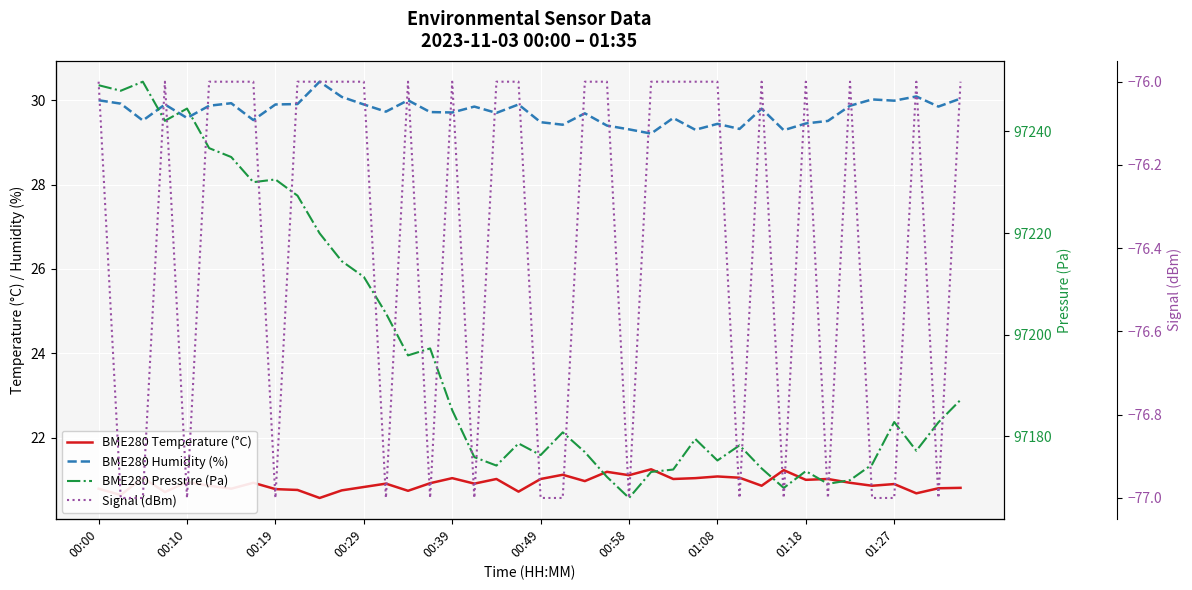

Reading left to right, transcribe all the data shown in this chart.

BME280 Temperature (°C): 20.8	20.6	21.1	20.7	20.9	20.9	20.8	20.9	20.8	20.8	20.6	20.8	20.8	20.9	20.7	20.9	21.0	20.9	21.0	20.7	21.0	21.1	21.0	21.2	21.1	21.2	21.0	21.0	21.1	21.1	20.9	21.2	21.0	21.0	20.9	20.9	20.9	20.7	20.8	20.8
BME280 Humidity (%): 30.0	29.9	29.5	29.9	29.6	29.9	29.9	29.5	29.9	29.9	30.4	30.1	29.9	29.7	30.0	29.7	29.7	29.9	29.7	29.9	29.5	29.4	29.7	29.4	29.3	29.2	29.6	29.3	29.4	29.3	29.8	29.3	29.4	29.5	29.9	30.0	30.0	30.1	29.9	30.0
BME280 Pressure (Pa): 97249.1	97248.0	97249.8	97242.1	97244.5	97236.7	97234.9	97230.0	97230.5	97227.3	97219.9	97214.5	97211.4	97204.2	97195.9	97197.3	97185.2	97175.9	97174.3	97178.6	97176.3	97180.8	97176.9	97172.1	97167.9	97173.0	97173.5	97179.5	97175.3	97178.2	97173.7	97169.9	97173.2	97170.7	97171.4	97174.5	97182.8	97177.2	97182.8	97187.2
Signal (dBm): -76.0	-77.0	-77.0	-76.0	-77.0	-76.0	-76.0	-76.0	-77.0	-76.0	-76.0	-76.0	-76.0	-77.0	-76.0	-77.0	-76.0	-77.0	-76.0	-76.0	-77.0	-77.0	-76.0	-76.0	-77.0	-76.0	-76.0	-76.0	-76.0	-77.0	-76.0	-77.0	-76.0	-77.0	-76.0	-77.0	-77.0	-76.0	-77.0	-76.0